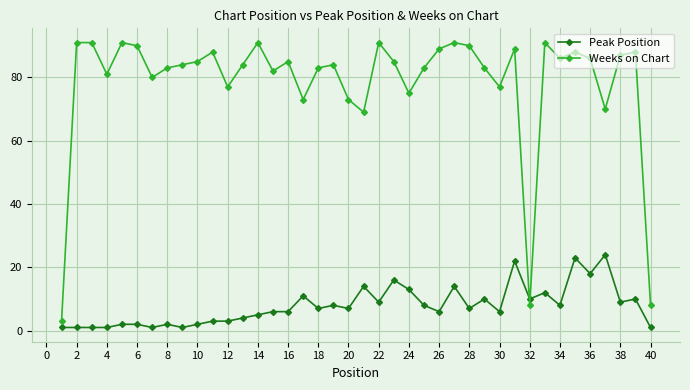

What is the sum of all Peak Position values?

314